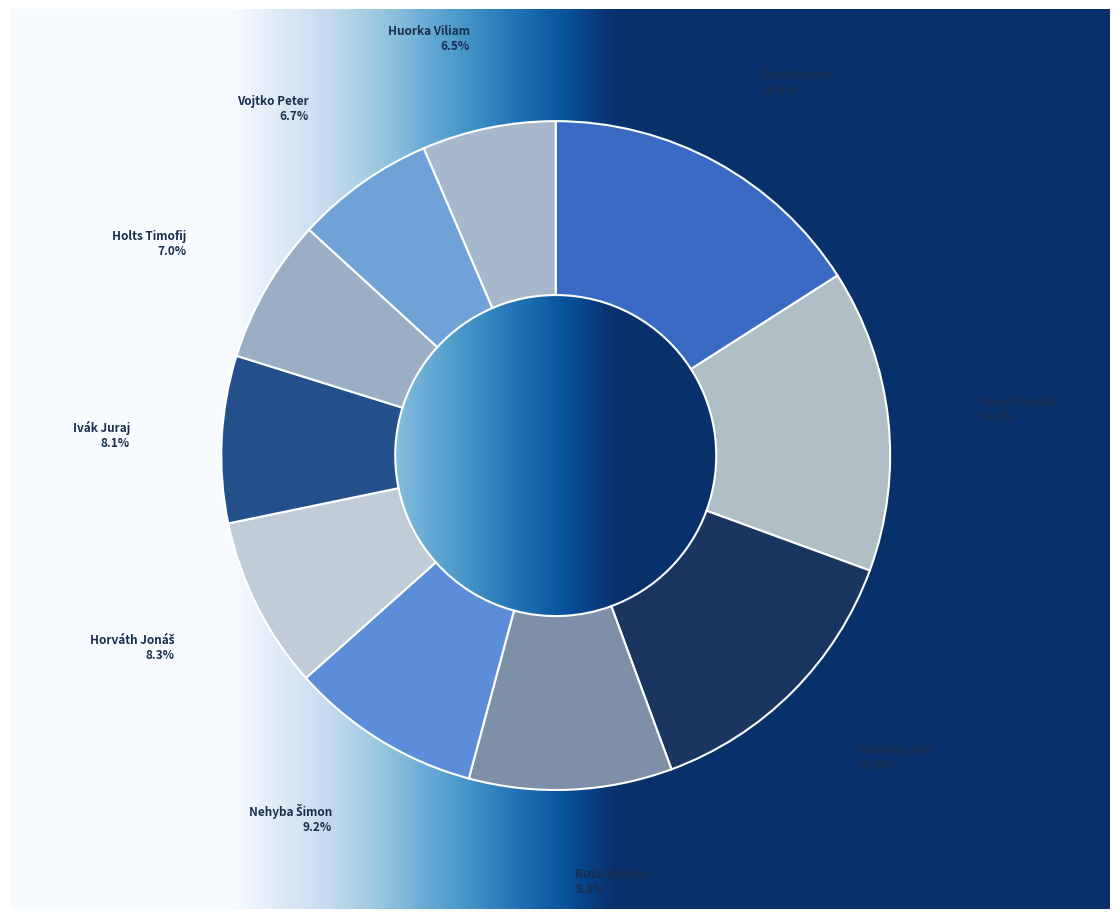

Does Houndjo Alex represent more than half of the total?

No